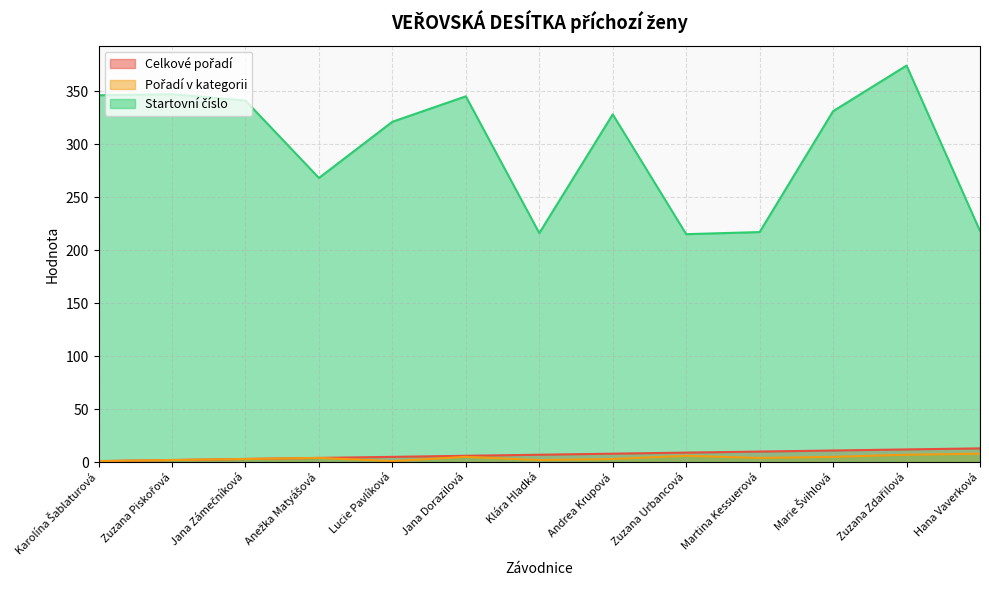

Reading left to right, list all the values displayed in this chart.

Celkové pořadí: Karolína Šablaturová=1	Zuzana Piskořová=2	Jana Zámečníková=3	Anežka Matyášová=4	Lucie Pavlíková=5	Jana Dorazilová=6	Klára Hladká=7	Andrea Krupová=8	Zuzana Urbancová=9	Martina Kessuerová=10	Marie Švihlová=11	Zuzana Zdařilová=12	Hana Vaverková=13
Pořadí v kategorii: Karolína Šablaturová=1	Zuzana Piskořová=2	Jana Zámečníková=3	Anežka Matyášová=4	Lucie Pavlíková=1	Jana Dorazilová=5	Klára Hladká=2	Andrea Krupová=3	Zuzana Urbancová=6	Martina Kessuerová=4	Marie Švihlová=5	Zuzana Zdařilová=7	Hana Vaverková=8
Startovní číslo: Karolína Šablaturová=346	Zuzana Piskořová=347	Jana Zámečníková=341	Anežka Matyášová=268	Lucie Pavlíková=321	Jana Dorazilová=345	Klára Hladká=216	Andrea Krupová=328	Zuzana Urbancová=215	Martina Kessuerová=217	Marie Švihlová=331	Zuzana Zdařilová=374	Hana Vaverková=218